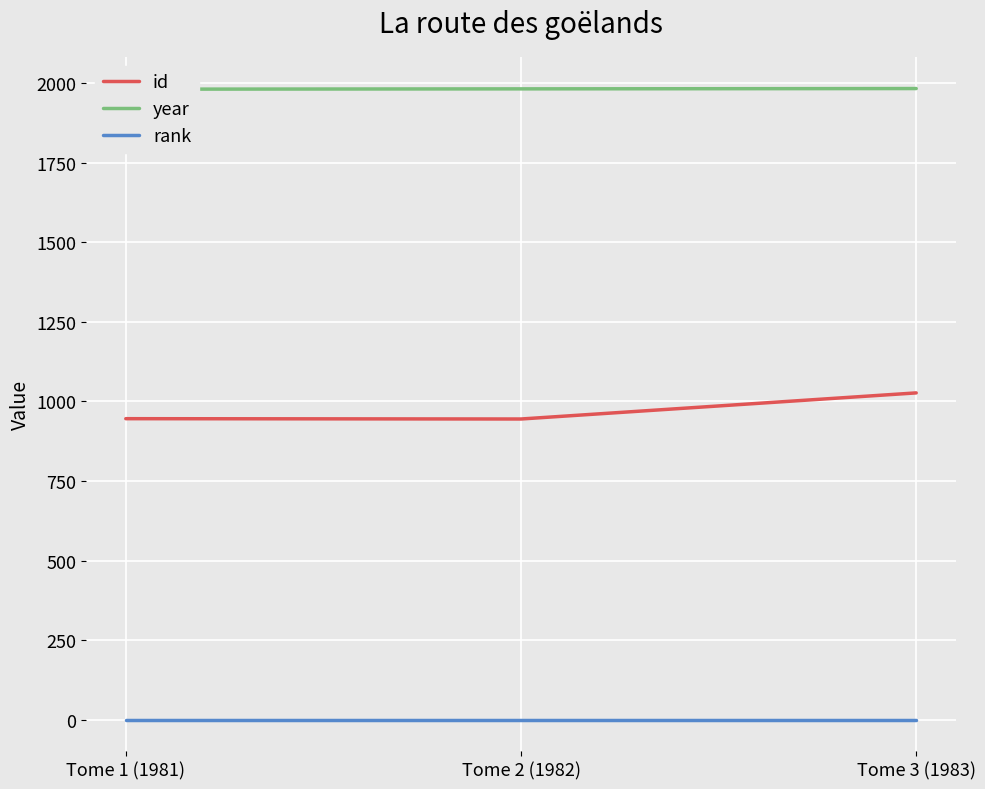

What is the difference between the second highest and minimum values in the id series?

1